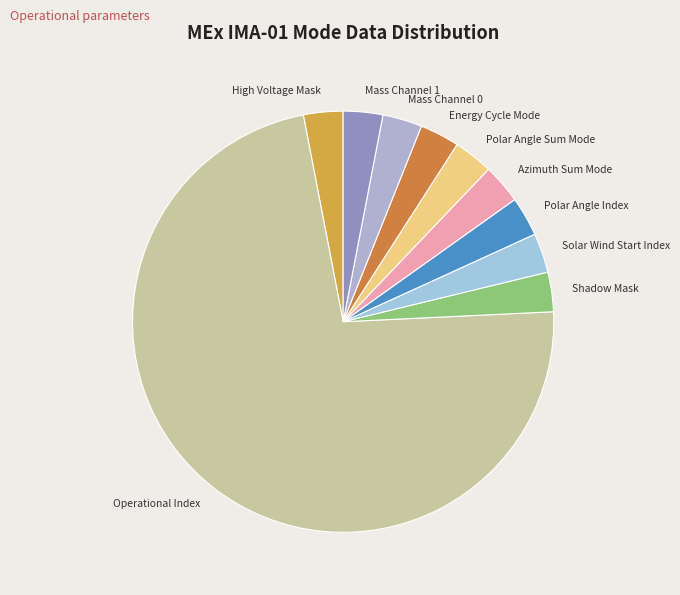

Do Solar Wind Start Index and Azimuth Sum Mode together represent more than half of the pie?

No